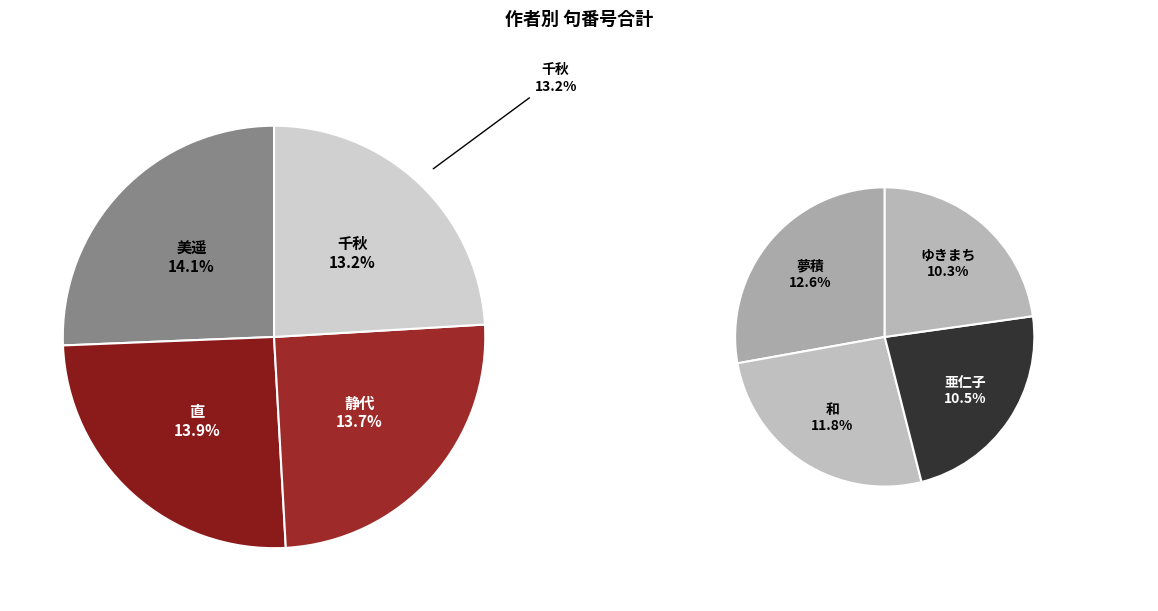

The 満徳 slice represents 1% of the pie. True or false?

False